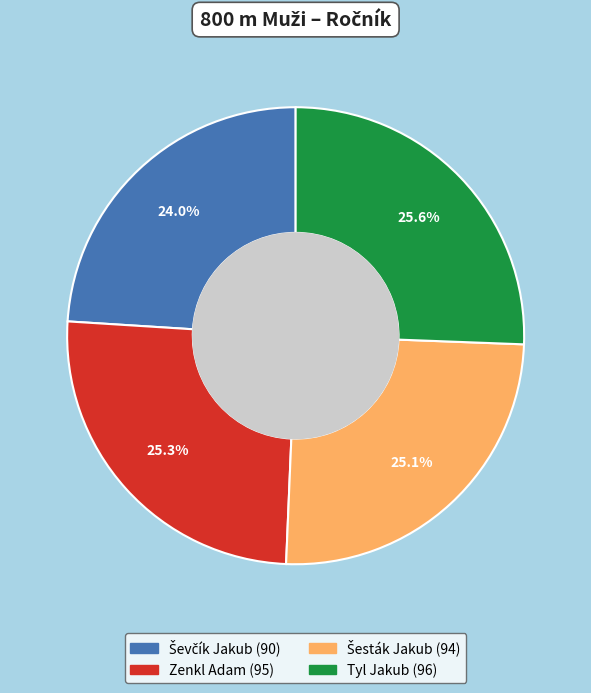

Approximately how many times larger is the value at Tyl Jakub compared to Zenkl Adam?

1.0